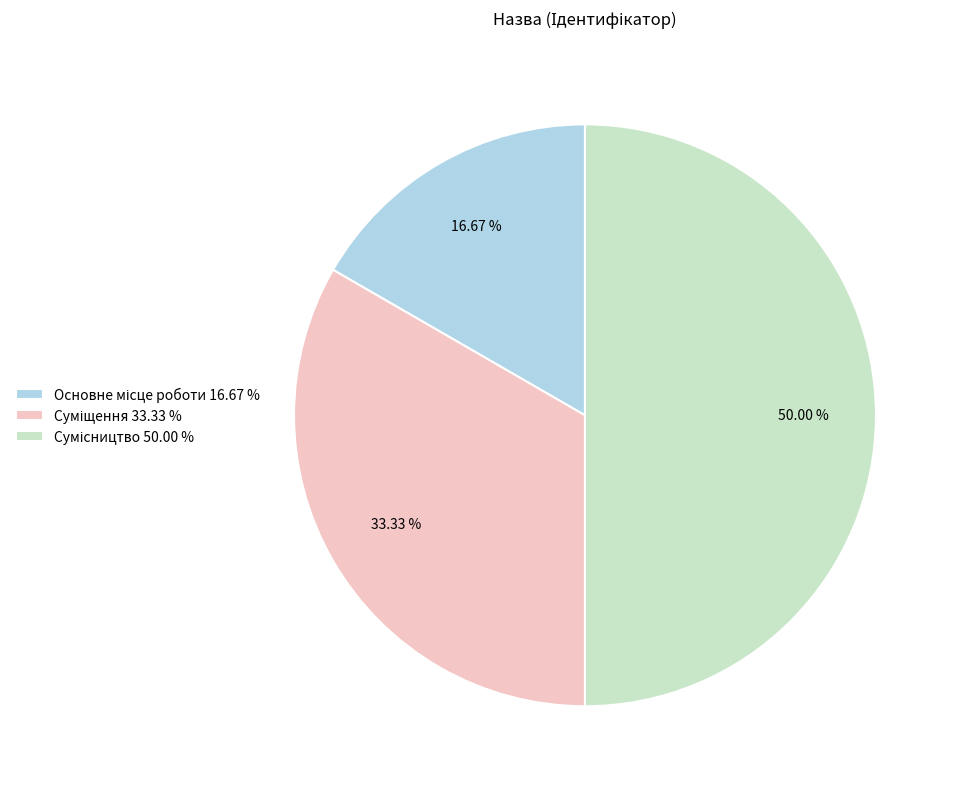

Count the number of slices in the pie.

3